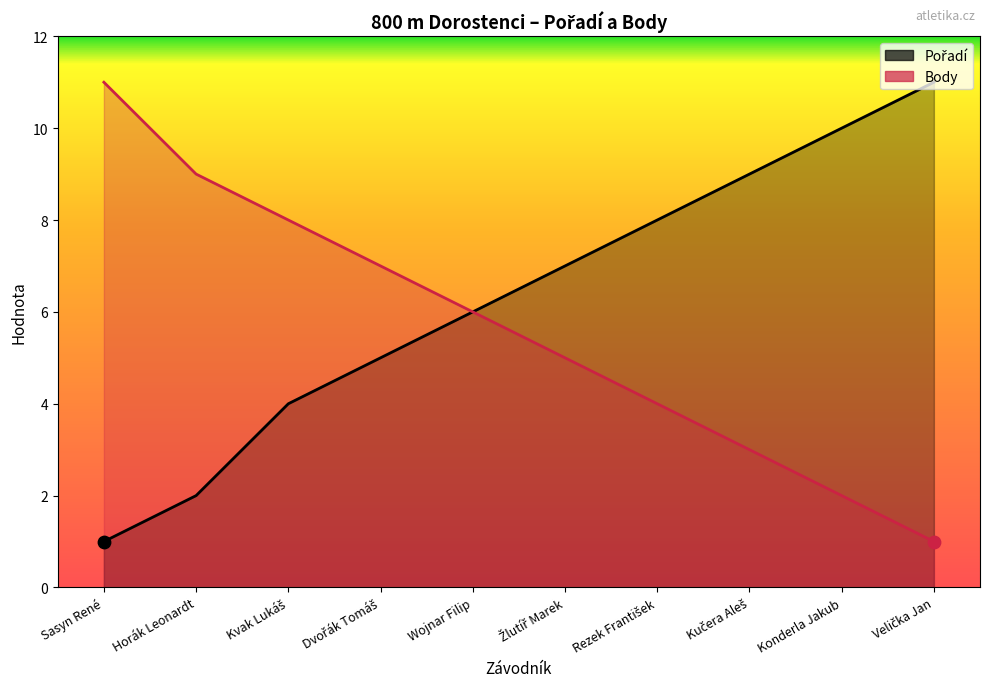

Which series contains the lowest Y value?

Pořadí